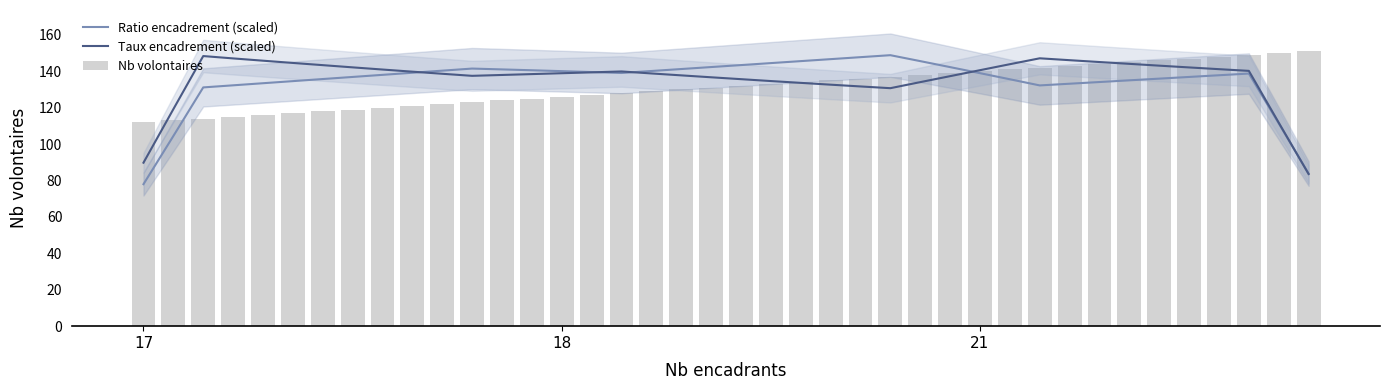

How many values in the Ratio encadrement (scaled) series exceed 138?

22